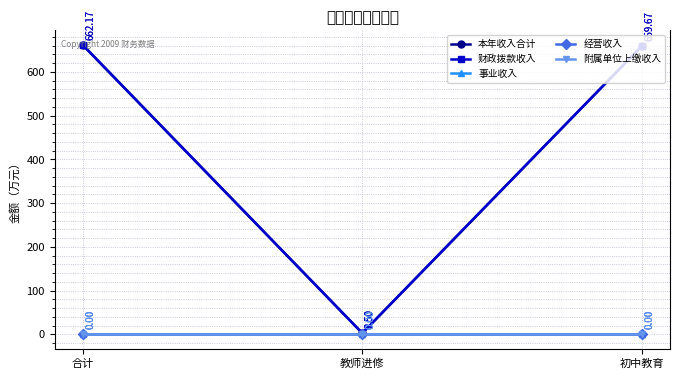

Rank the categories by 经营收入 value from highest to lowest.

合计, 教师进修, 初中教育